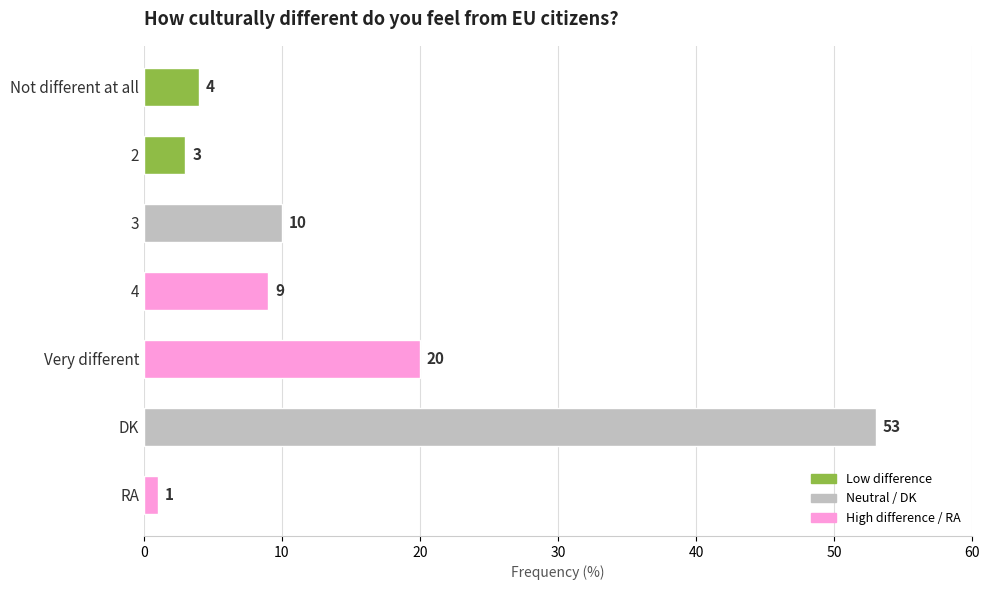

Which has a higher value, 4 or 2?

4